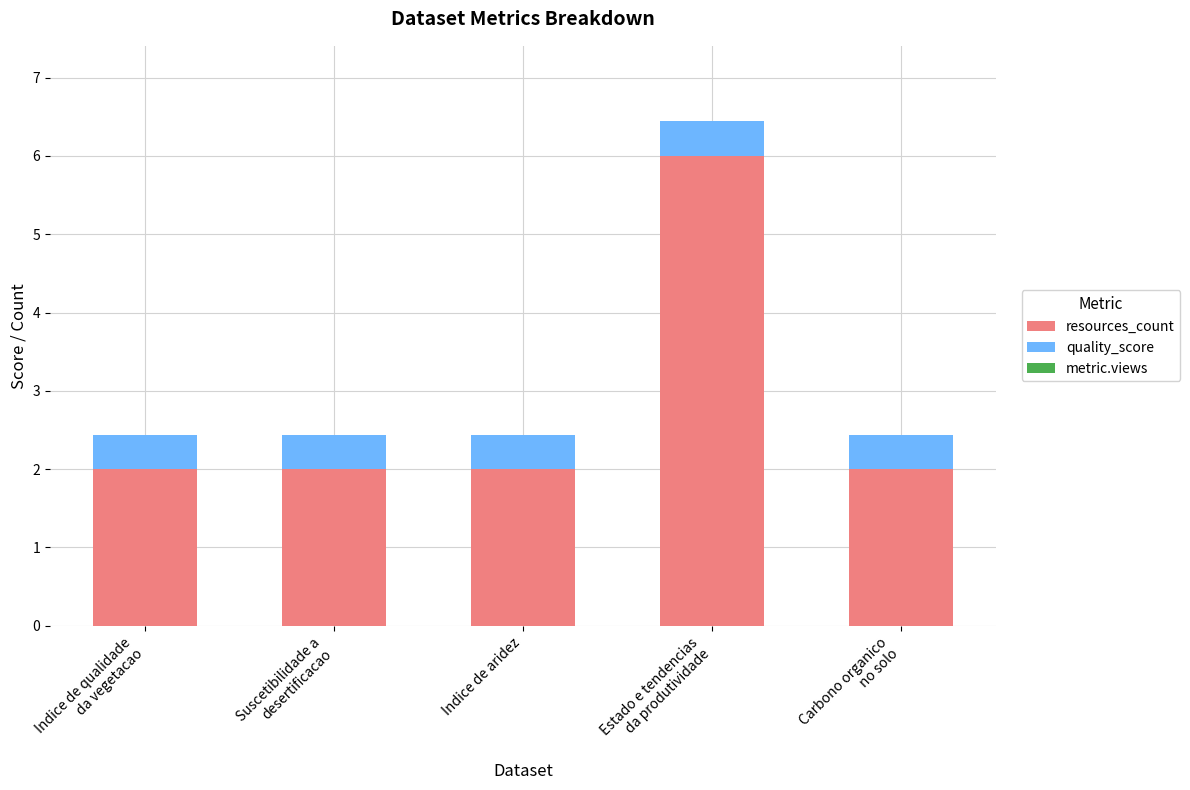

What is the highest value of the resources_count series?

6.0